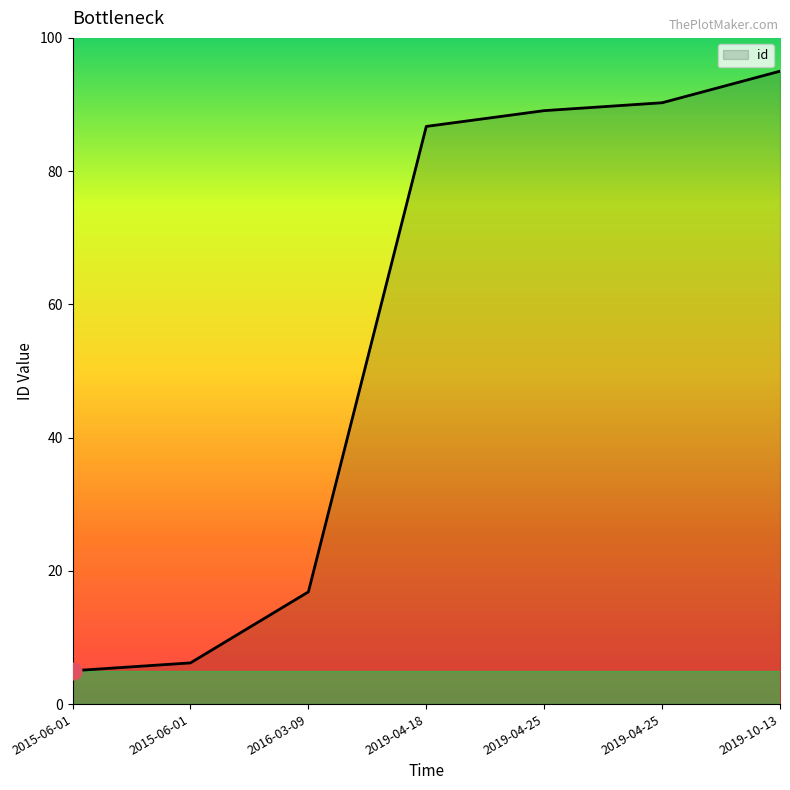

What is the difference between the values at 2015-06-01 and 2019-04-25?

85.3